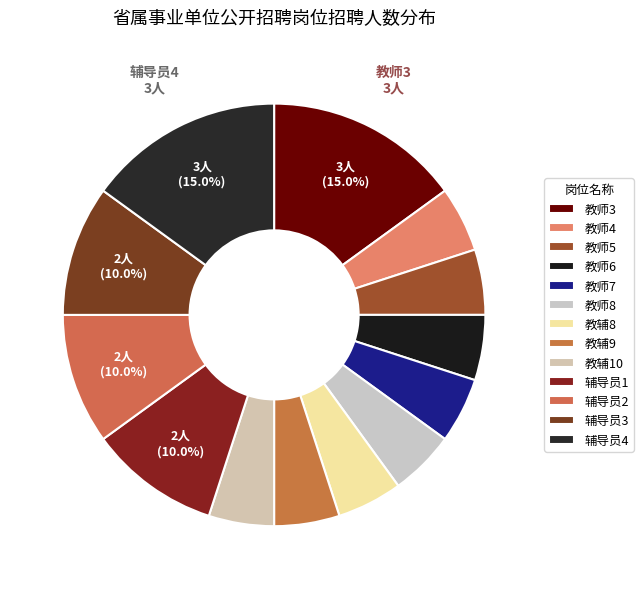

What is the total percentage of 辅导员3 and 辅导员4?

25.0%